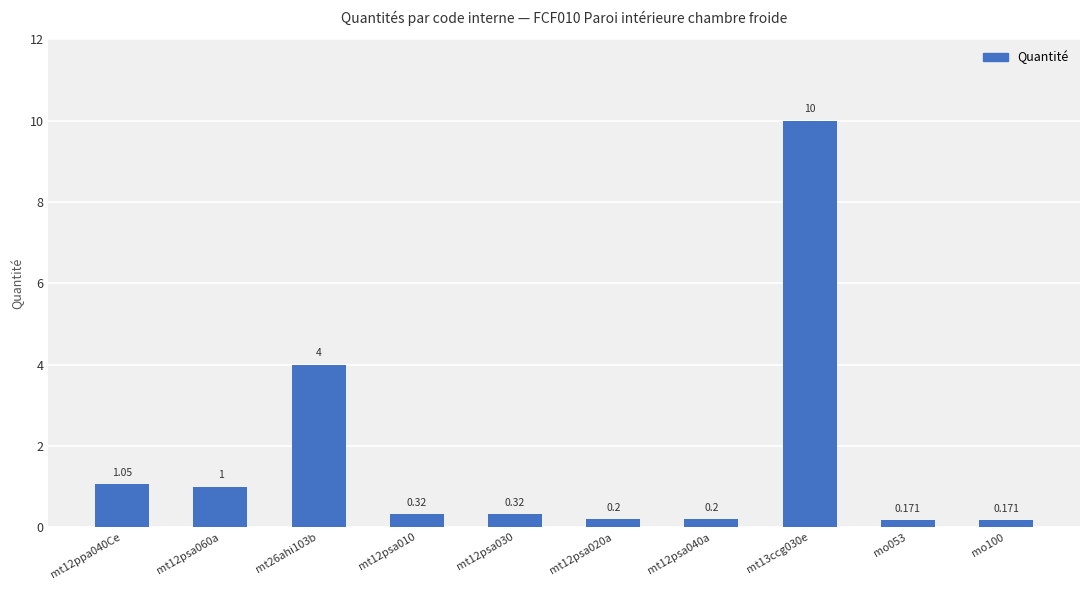

Does the chart contain stacked bars?

No